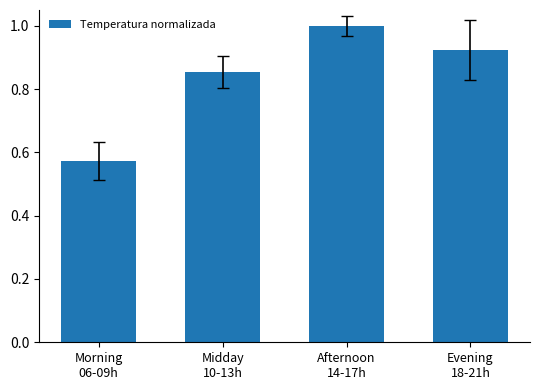

What is the difference between the maximum and minimum values?

0.4